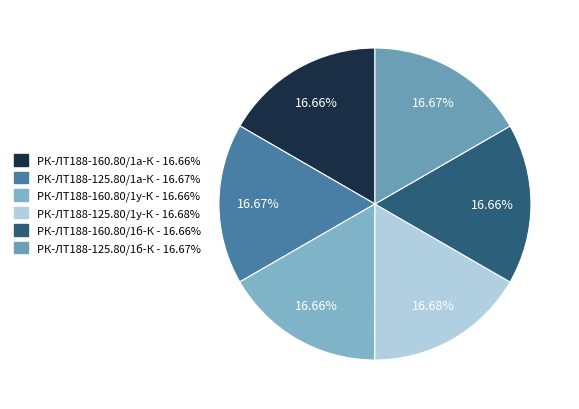

Rank the categories by value from highest to lowest.

РК-ЛТ188-125.80/1у-К, РК-ЛТ188-125.80/1б-К, РК-ЛТ188-125.80/1а-К, РК-ЛТ188-160.80/1у-К, РК-ЛТ188-160.80/1б-К, РК-ЛТ188-160.80/1а-К